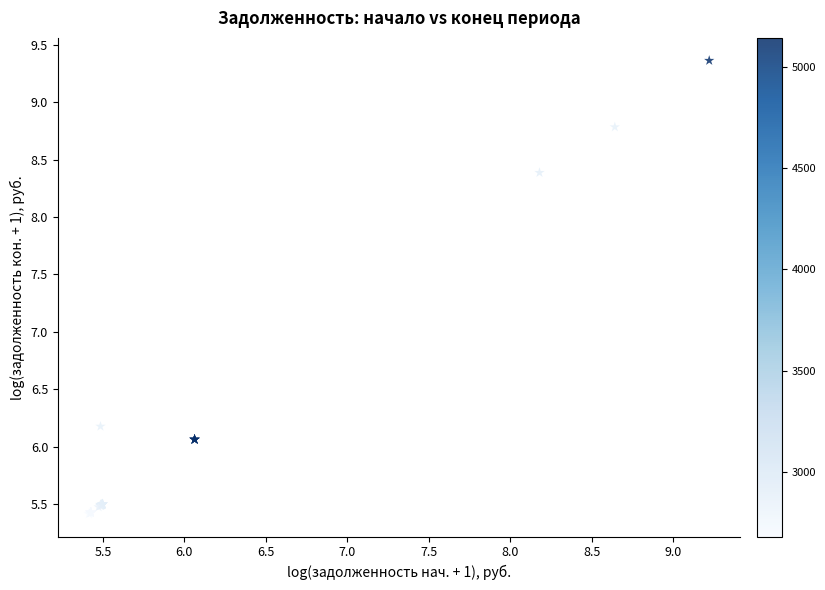

What Y value in the scatter plot is closest to 7?

6.2